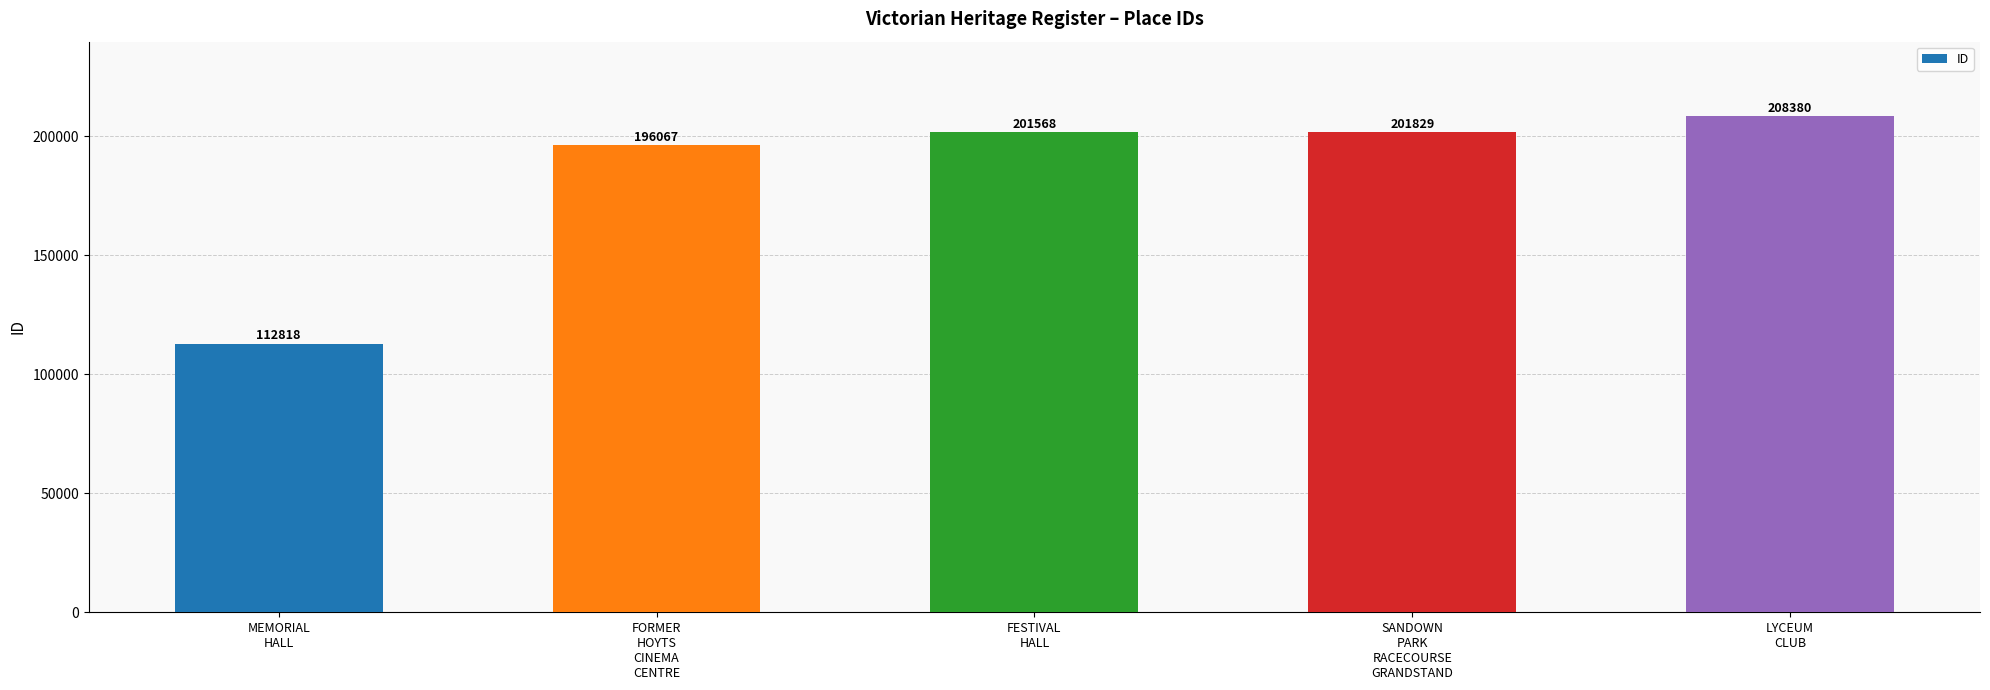

What is the sum of the values at FESTIVAL
HALL and FORMER
HOYTS
CINEMA
CENTRE?

397635